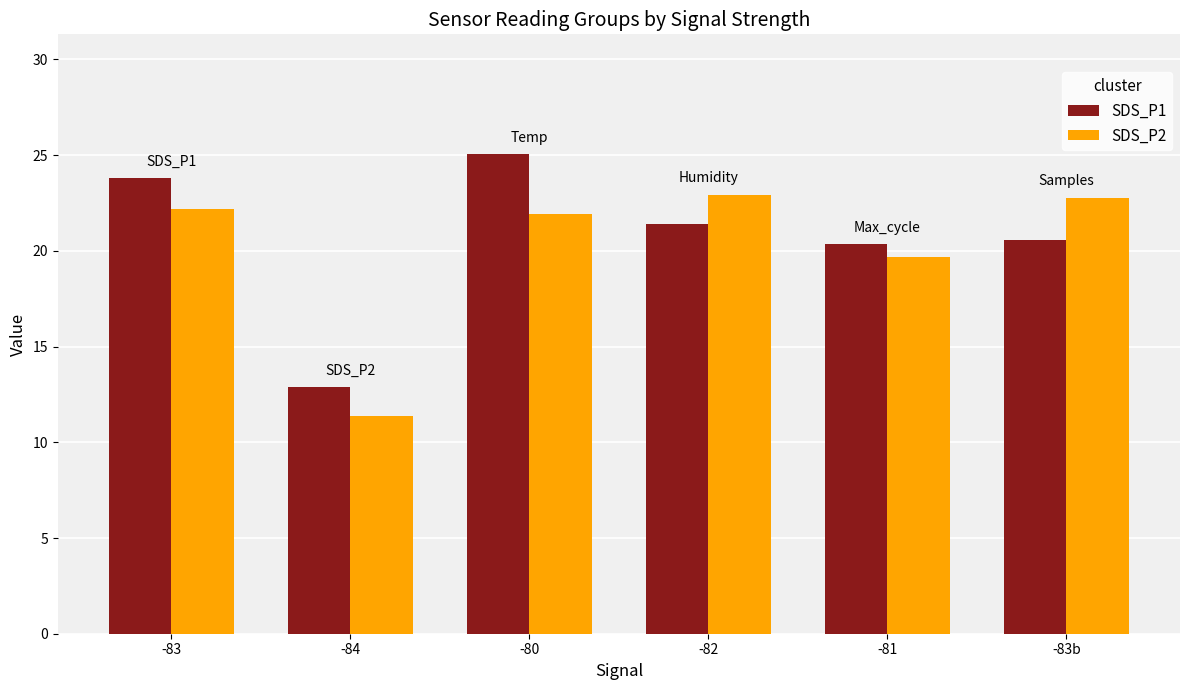

The SDS_P1 series shows 21.4 at -82. True or false?

True